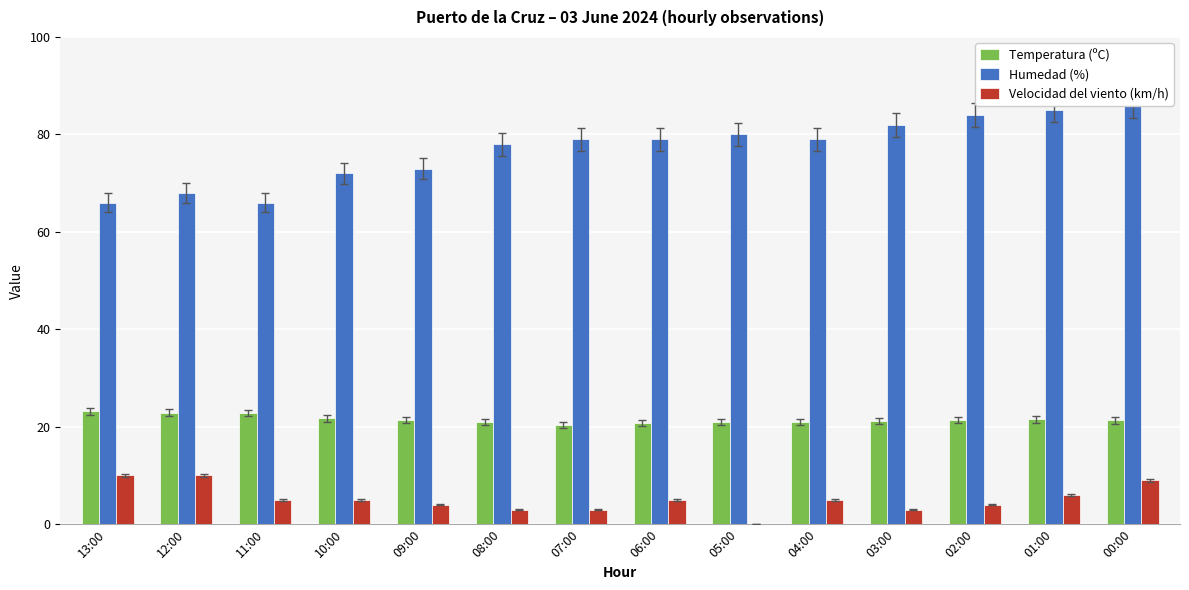

How many groups of bars are there?

14